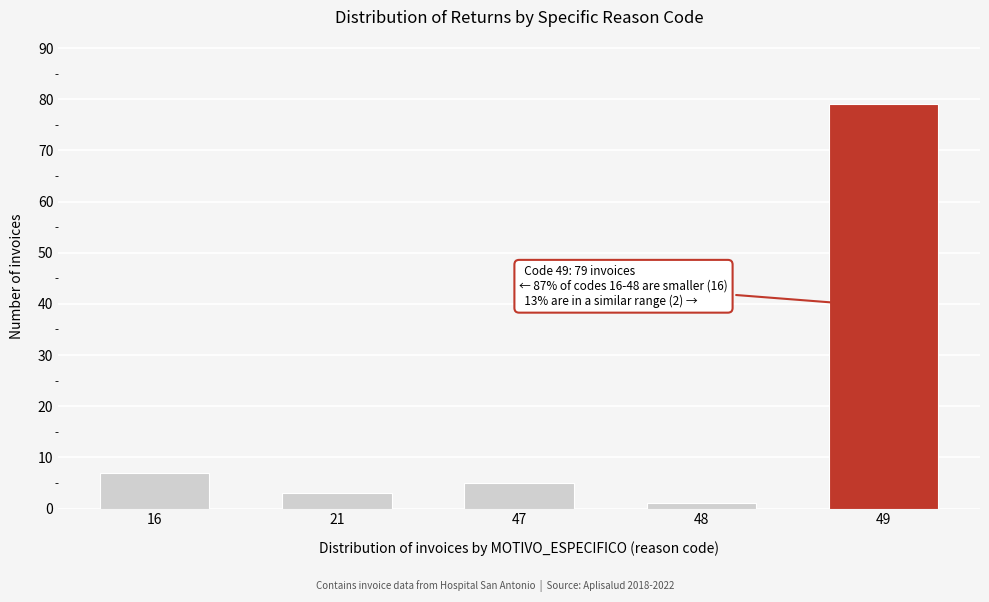

Reading right to left, what are all the values shown in this chart?

79	1	5	3	7